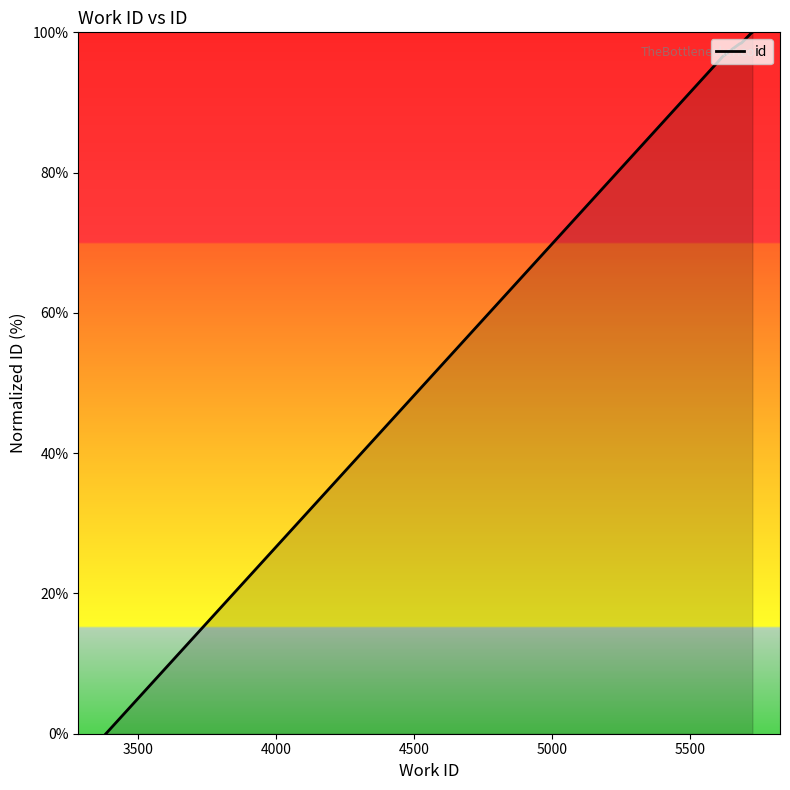

Reading right to left, list all the values displayed in this chart.

100.0	99.8	98.5	98.3	97.7	97.3	96.6	96.4	96.3	0.0